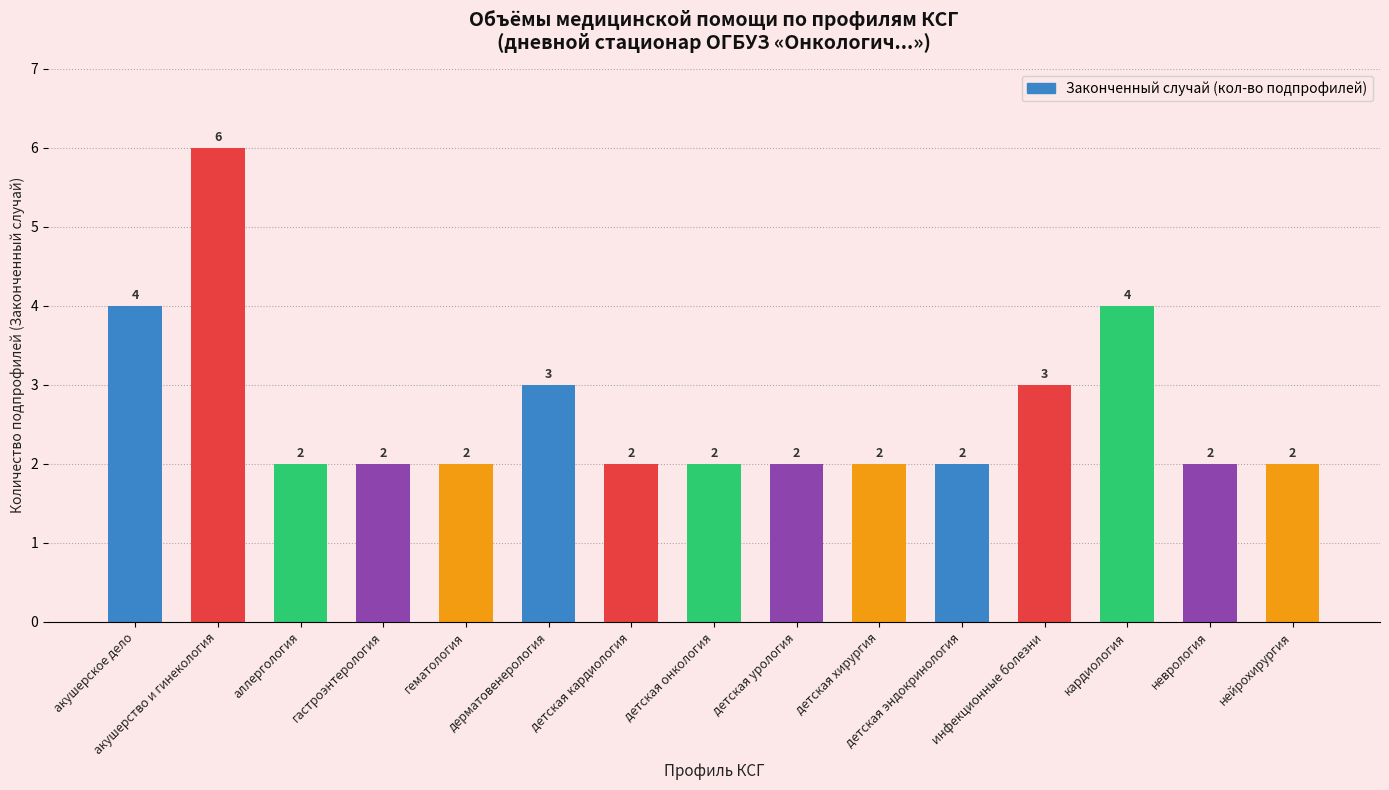

What is the label of the 11th bar from the left?

детская эндокринология